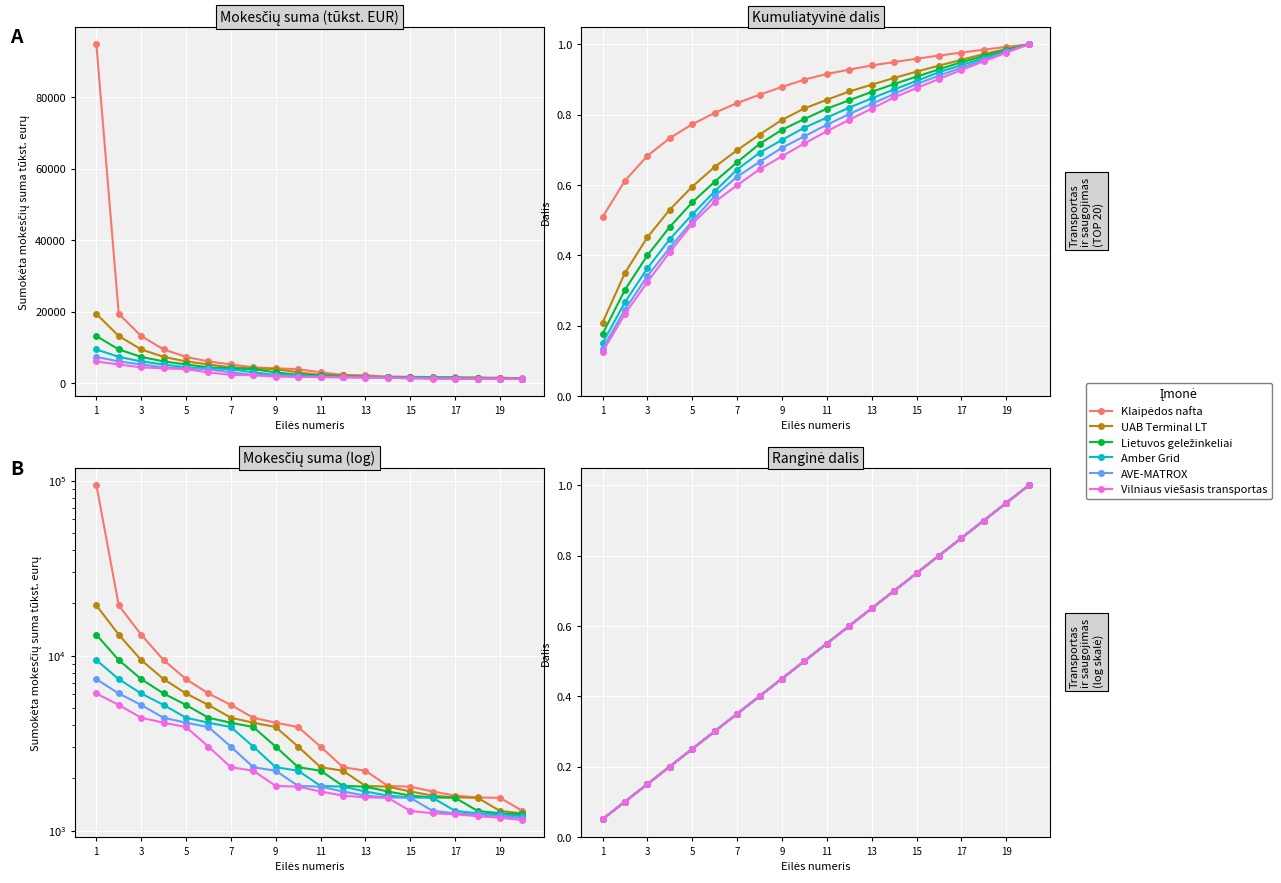

Is the value of Vilniaus viešasis transportas at 5 greater than the value of UAB Terminal LT at 19?

No